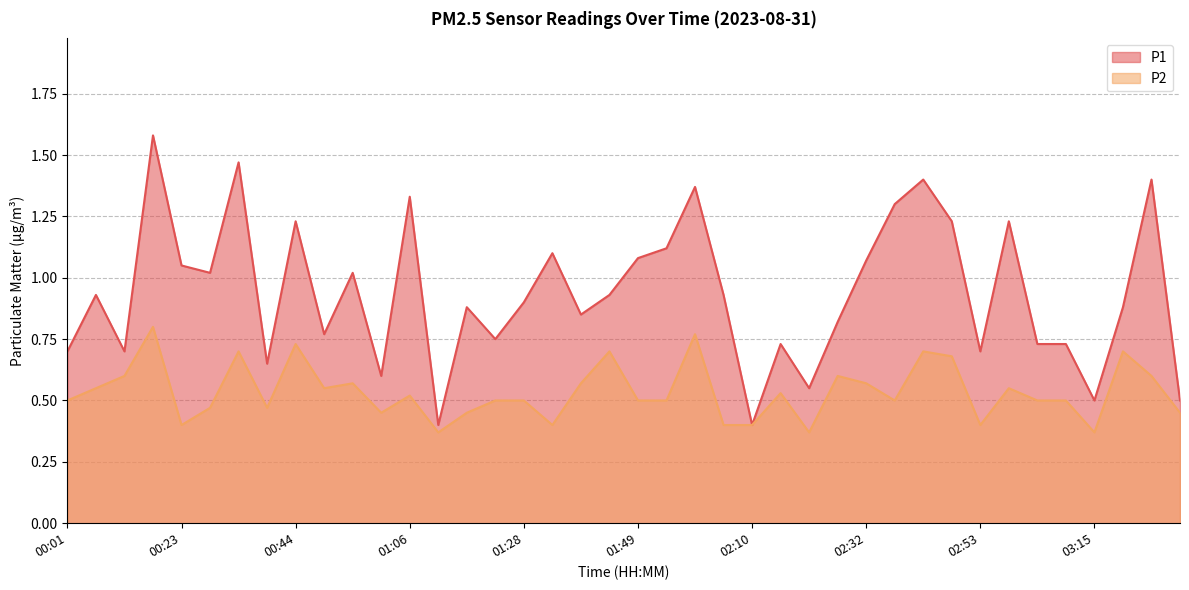

Reading left to right, transcribe all the data shown in this chart.

P1: 00:01=0.7	00:07=0.9	00:12=0.7	00:18=1.6	00:23=1.1	00:28=1.0	00:34=1.5	00:39=0.7	00:44=1.2	00:50=0.8	00:55=1.0	01:00=0.6	01:06=1.3	01:11=0.4	01:17=0.9	01:22=0.8	01:28=0.9	01:33=1.1	01:38=0.8	01:44=0.9	01:49=1.1	01:54=1.1	02:00=1.4	02:05=0.9	02:10=0.4	02:16=0.7	02:21=0.6	02:27=0.8	02:32=1.1	02:37=1.3	02:43=1.4	02:48=1.2	02:53=0.7	02:59=1.2	03:04=0.7	03:09=0.7	03:15=0.5	03:20=0.9	03:25=1.4	03:31=0.5
P2: 00:01=0.5	00:07=0.6	00:12=0.6	00:18=0.8	00:23=0.4	00:28=0.5	00:34=0.7	00:39=0.5	00:44=0.7	00:50=0.6	00:55=0.6	01:00=0.5	01:06=0.5	01:11=0.4	01:17=0.5	01:22=0.5	01:28=0.5	01:33=0.4	01:38=0.6	01:44=0.7	01:49=0.5	01:54=0.5	02:00=0.8	02:05=0.4	02:10=0.4	02:16=0.5	02:21=0.4	02:27=0.6	02:32=0.6	02:37=0.5	02:43=0.7	02:48=0.7	02:53=0.4	02:59=0.6	03:04=0.5	03:09=0.5	03:15=0.4	03:20=0.7	03:25=0.6	03:31=0.5